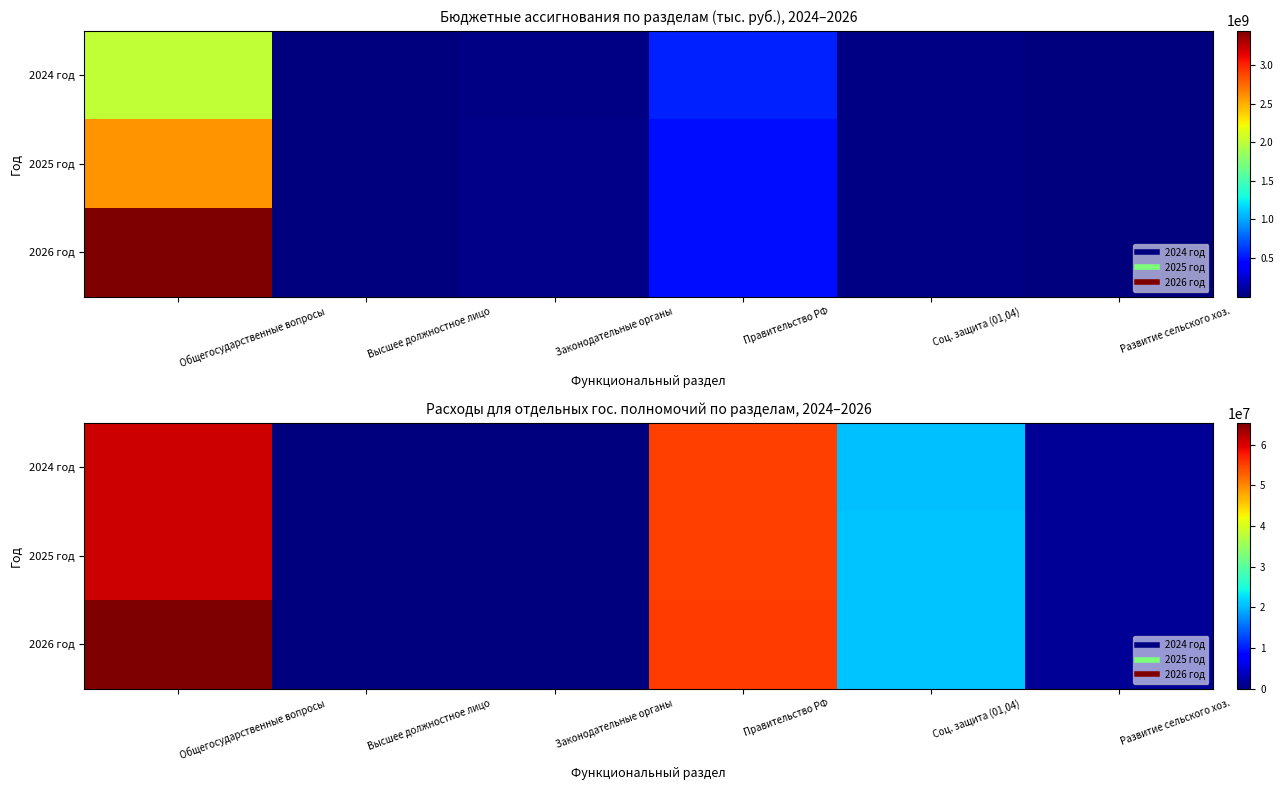

The value of 2025 год at Законодательные органы is 39823654. True or false?

False